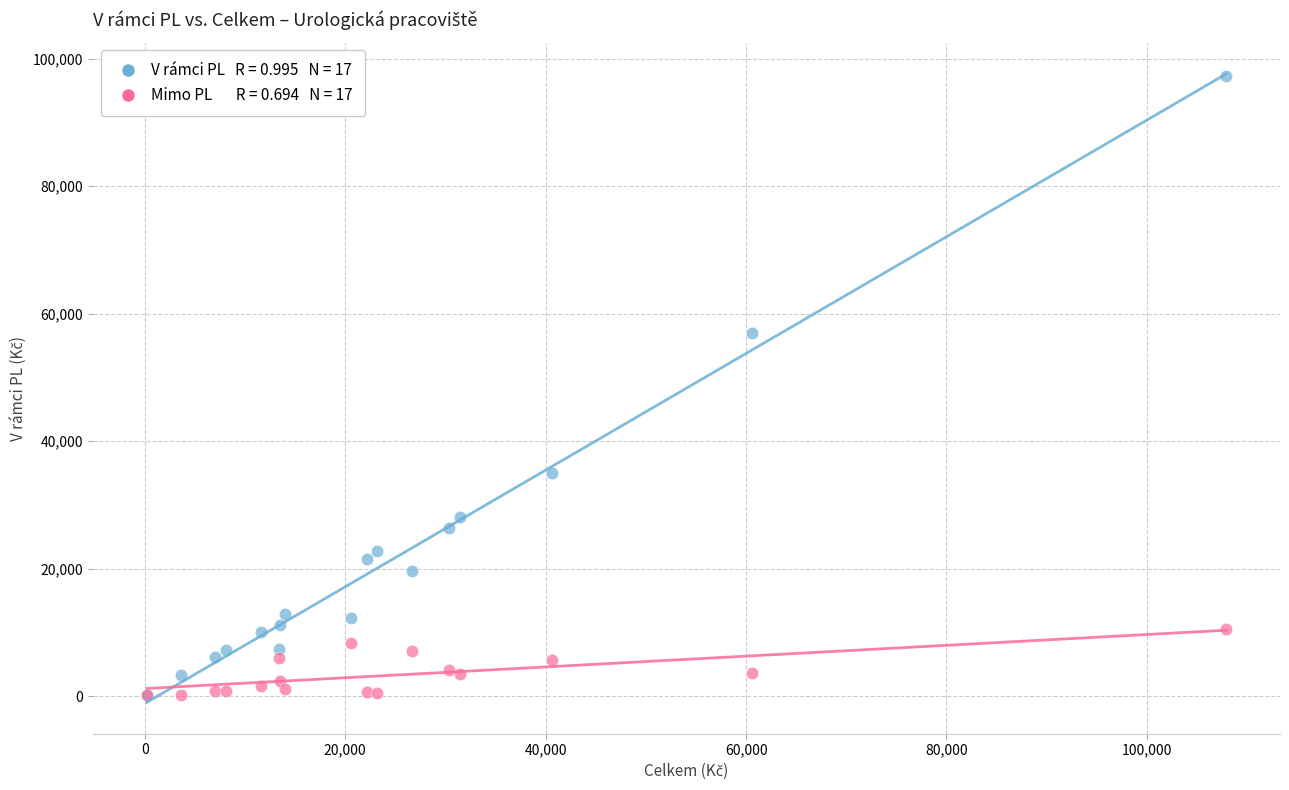

Across all series, what Y value is closest to 48702?

57011.5